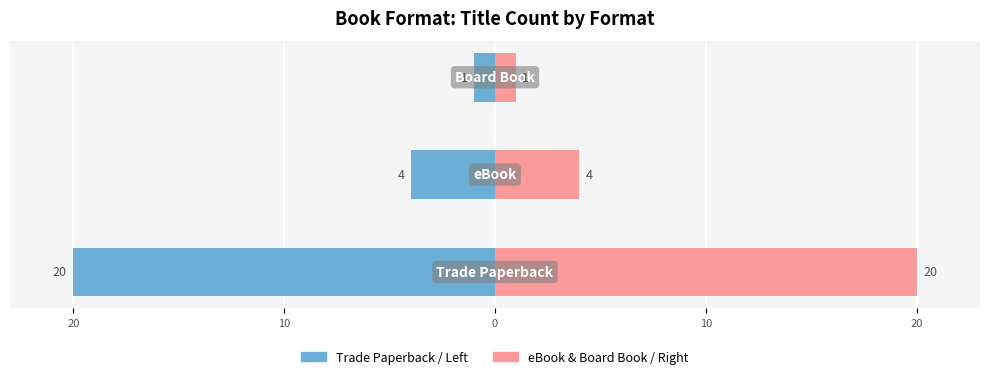

How many bars are there in total?

6